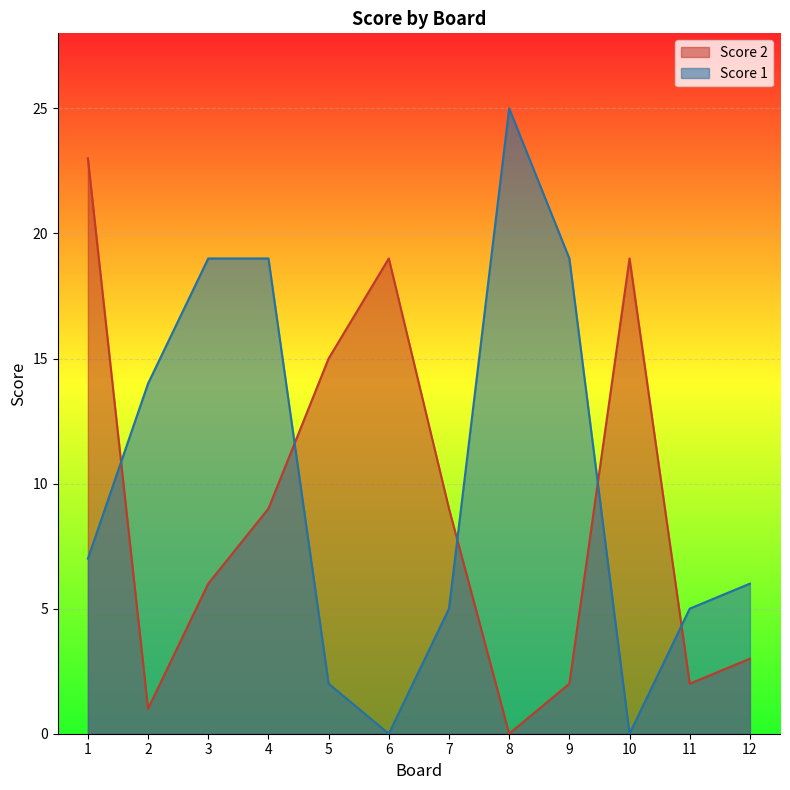

What is the average value of the Score 1 series?

10